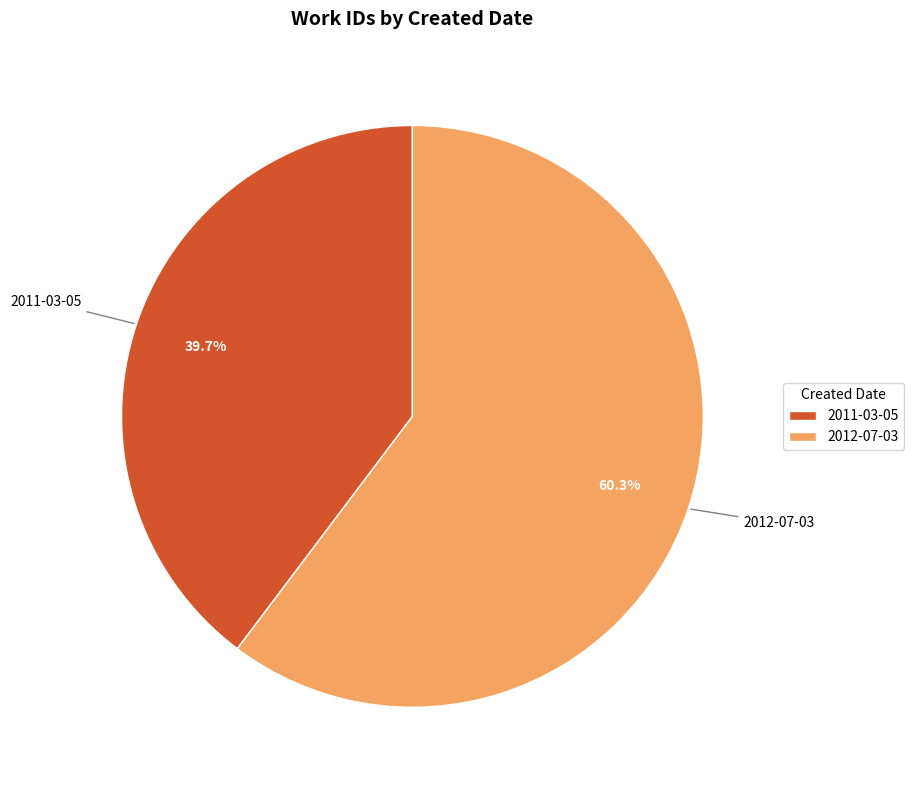

What is the ratio of the value at 2012-07-03 to the value at 2011-03-05?

1.5